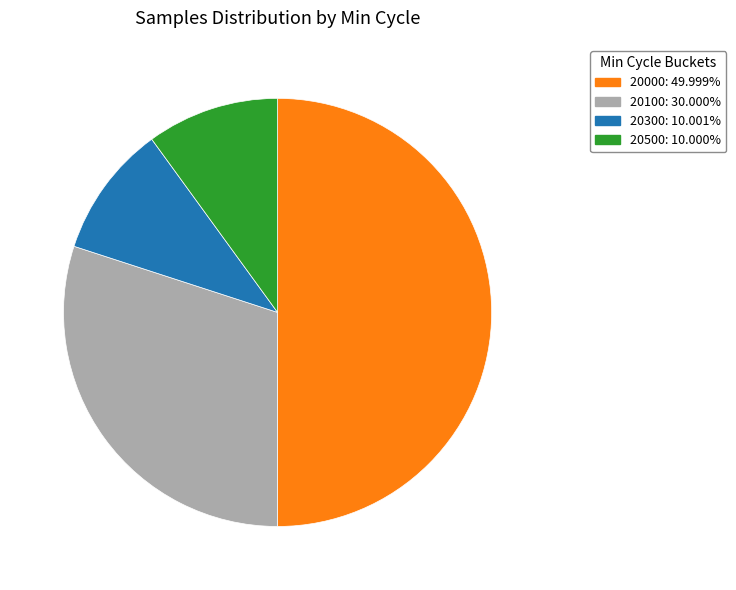

How many segments does this pie chart have?

4